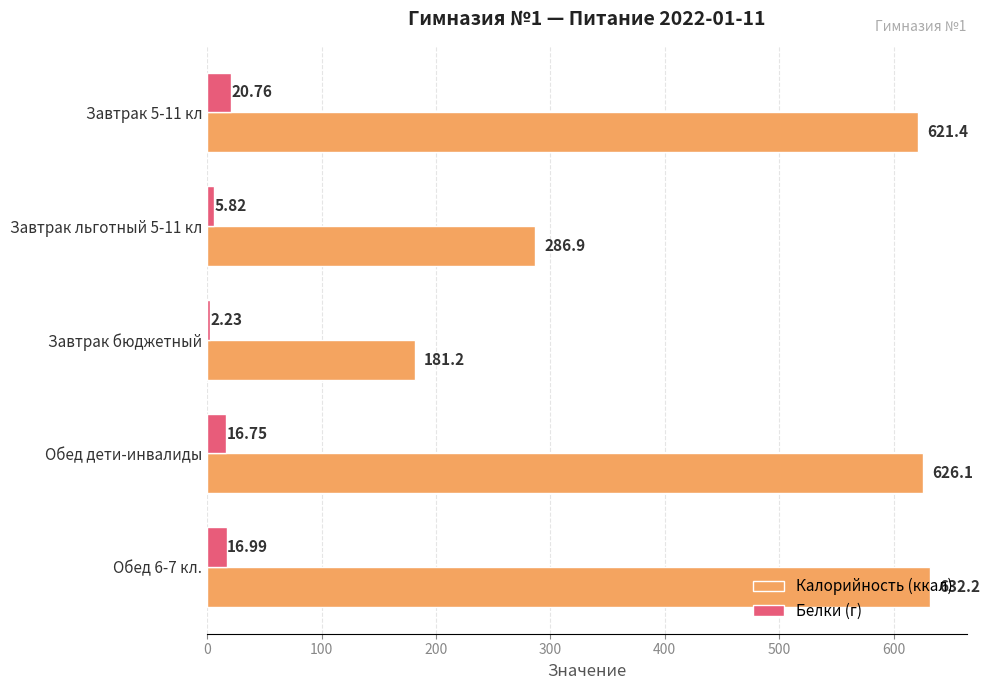

What is the difference between the Калорийность (ккал) values at Завтрак 5-11 кл and Завтрак бюджетный?

440.2